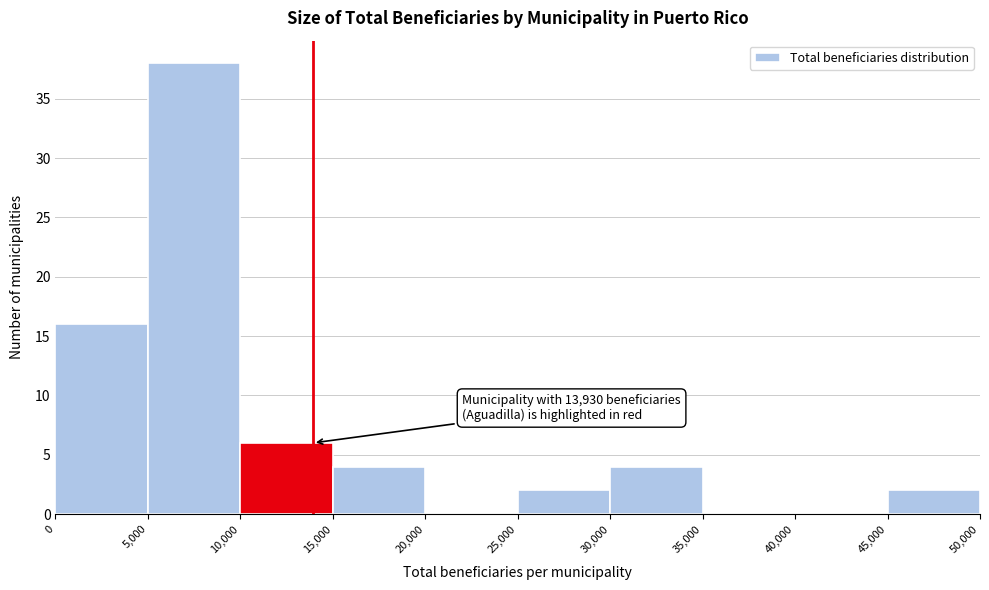

Which range on the x-axis has the tallest bar?

5,000 to 10,000